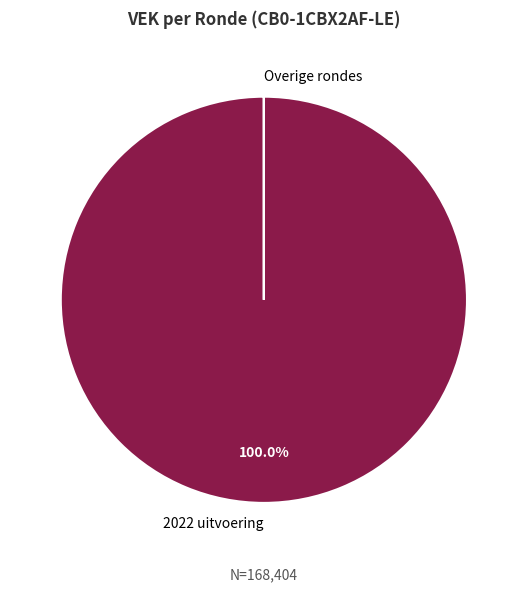

To the nearest percent, what is the average slice percentage?

50%